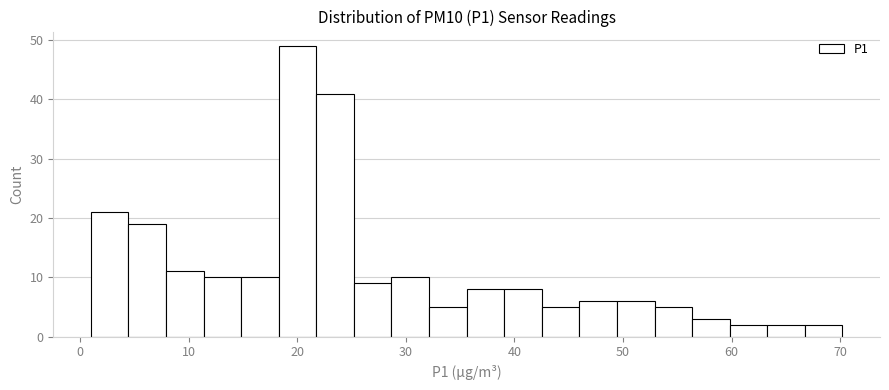

Around what value on the x-axis is the tallest bar? Give the approximate position of its centre, as read against the axis.

20